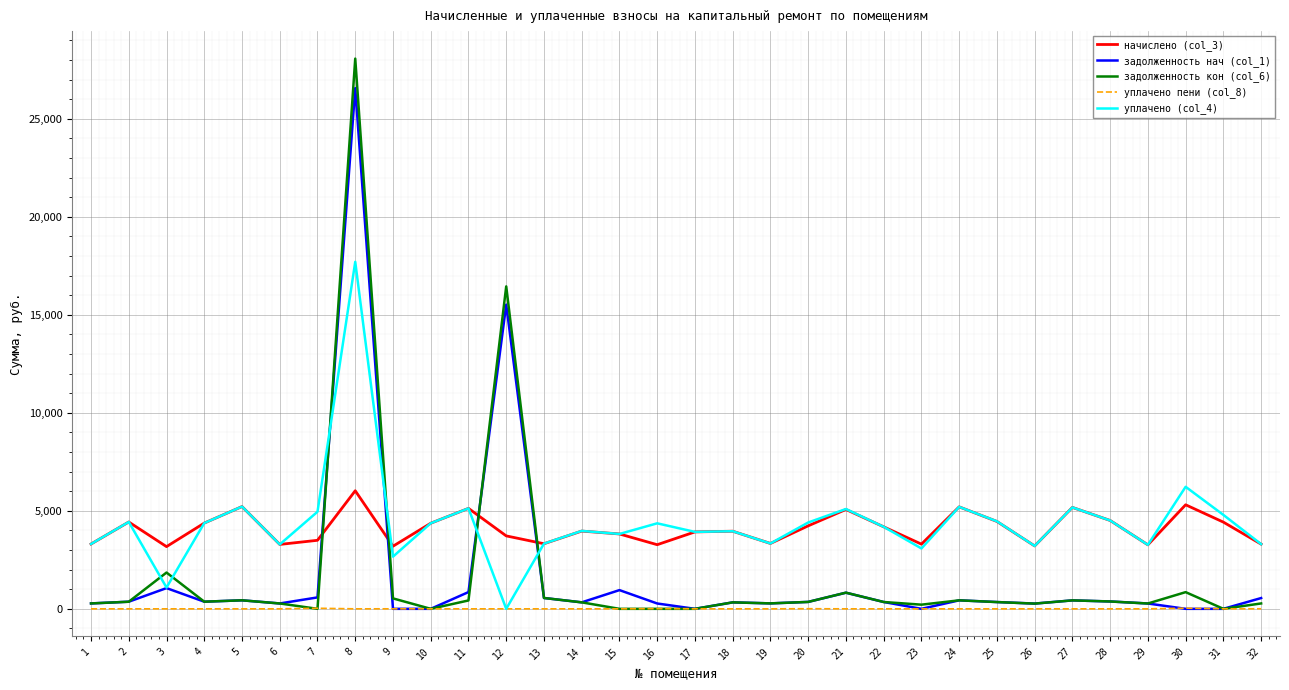

What is the maximum value shown in the chart?

28065.3